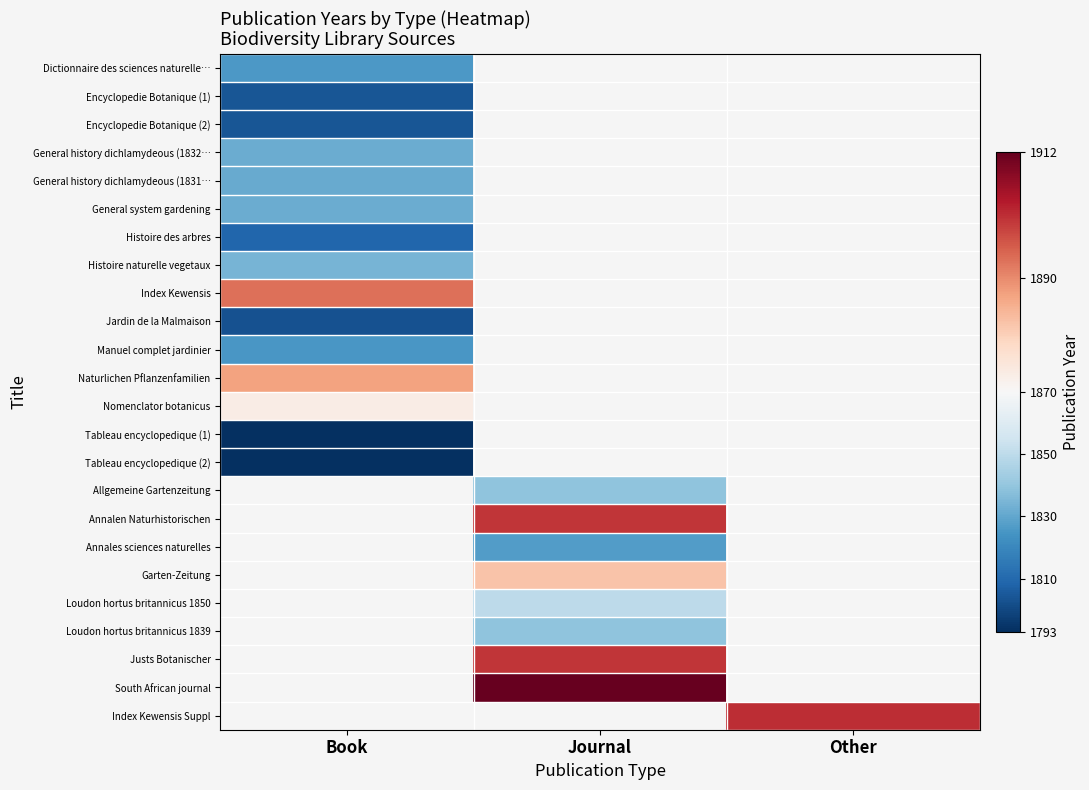

What is the smallest value displayed?

1793.0